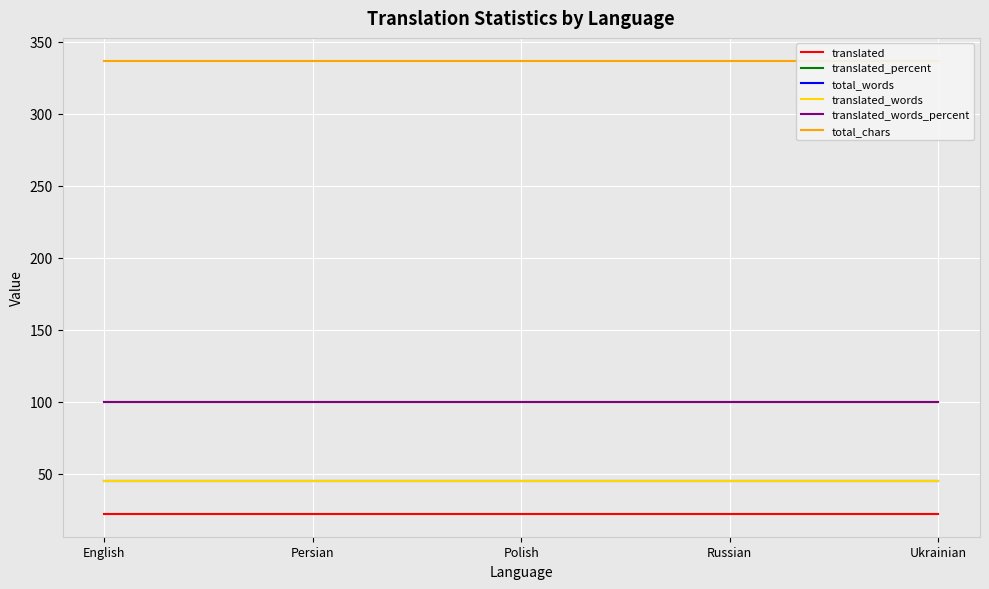

What is the sum of the translated_words values at Ukrainian and Russian?

90